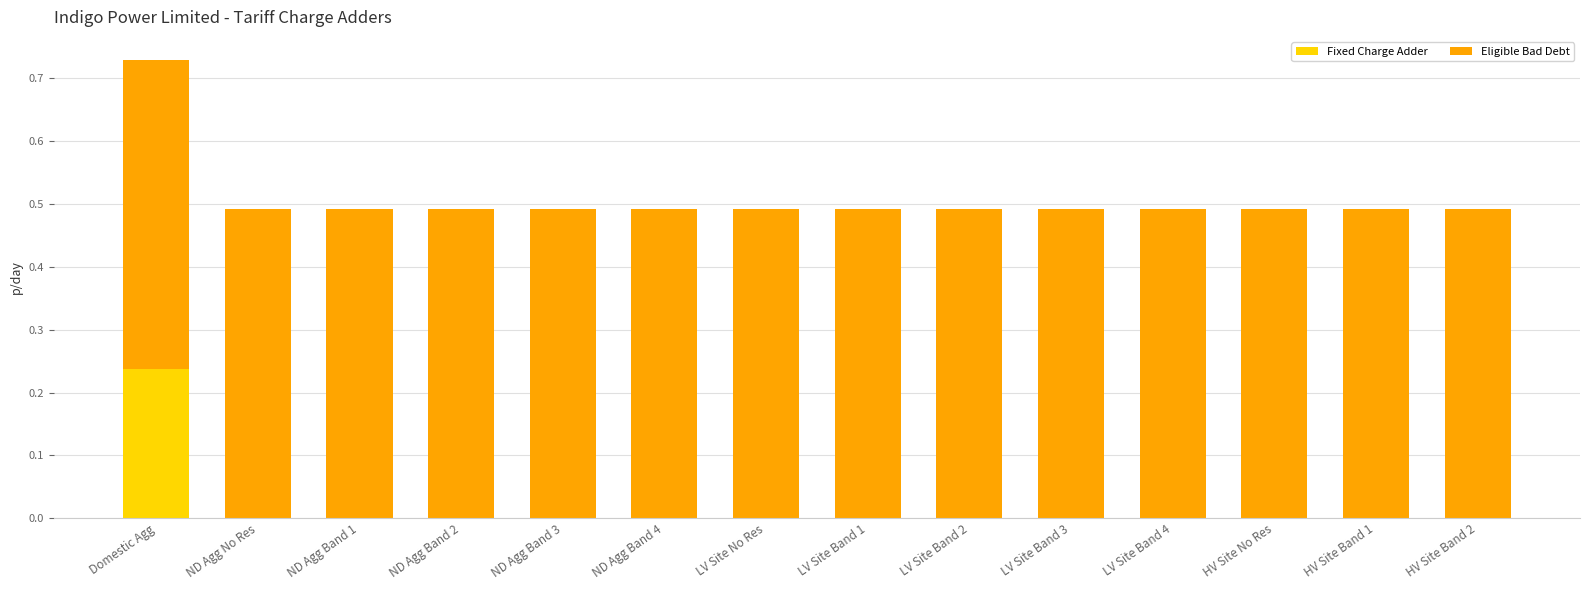

At which category is the sum across all series the highest?

Domestic Agg